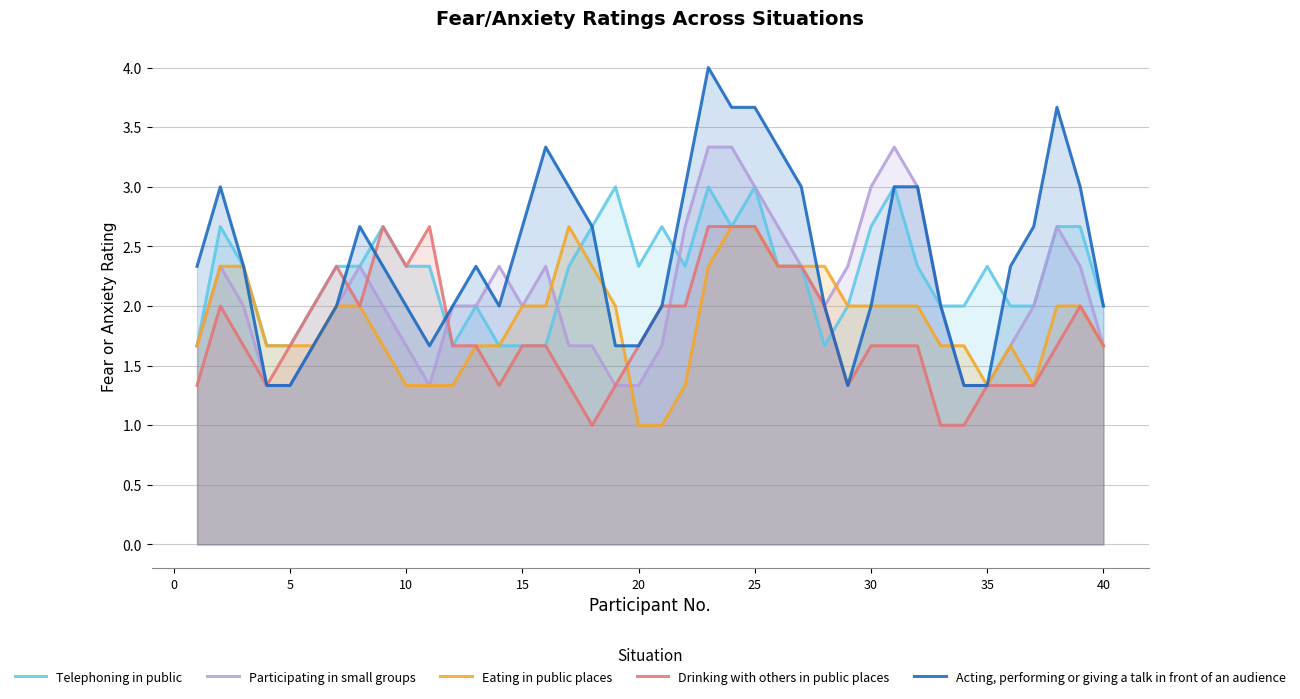

What is the smallest value displayed?

1.0